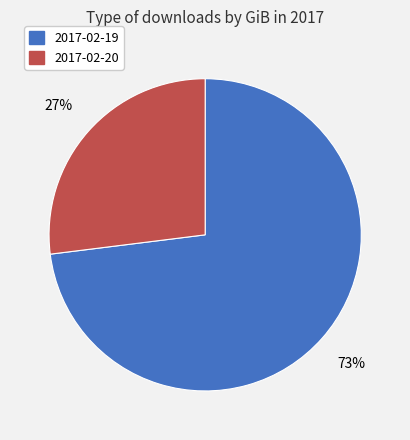

Is it true that 2017-02-19 is 73% of the pie?

True